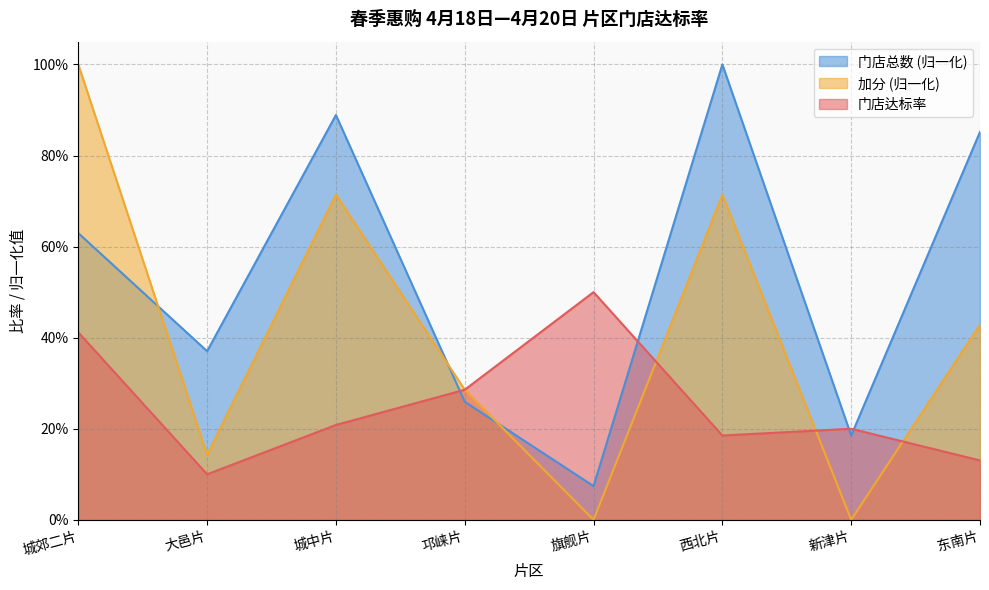

Which series ends up on top after the final intersection of 门店达标率 and 加分?

加分